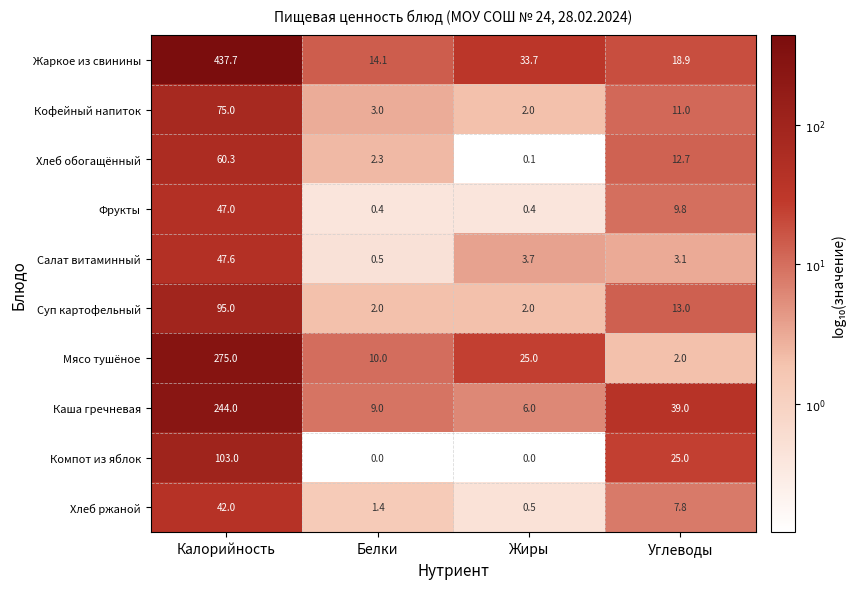

What is the sum of the Кофейный напиток values at Углеводы and Жиры?

13.0